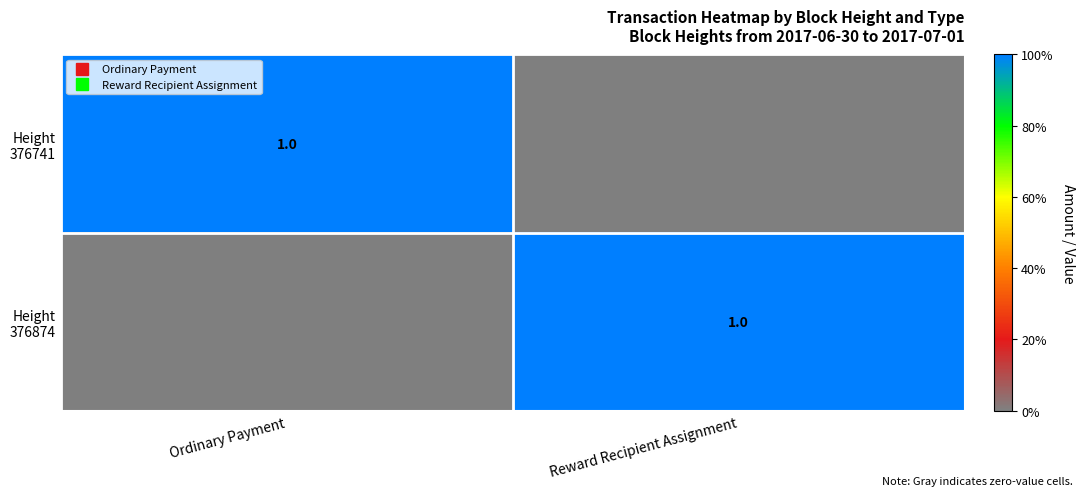

List the series in order of their peak value, lowest first.

Height 376741, Height 376874